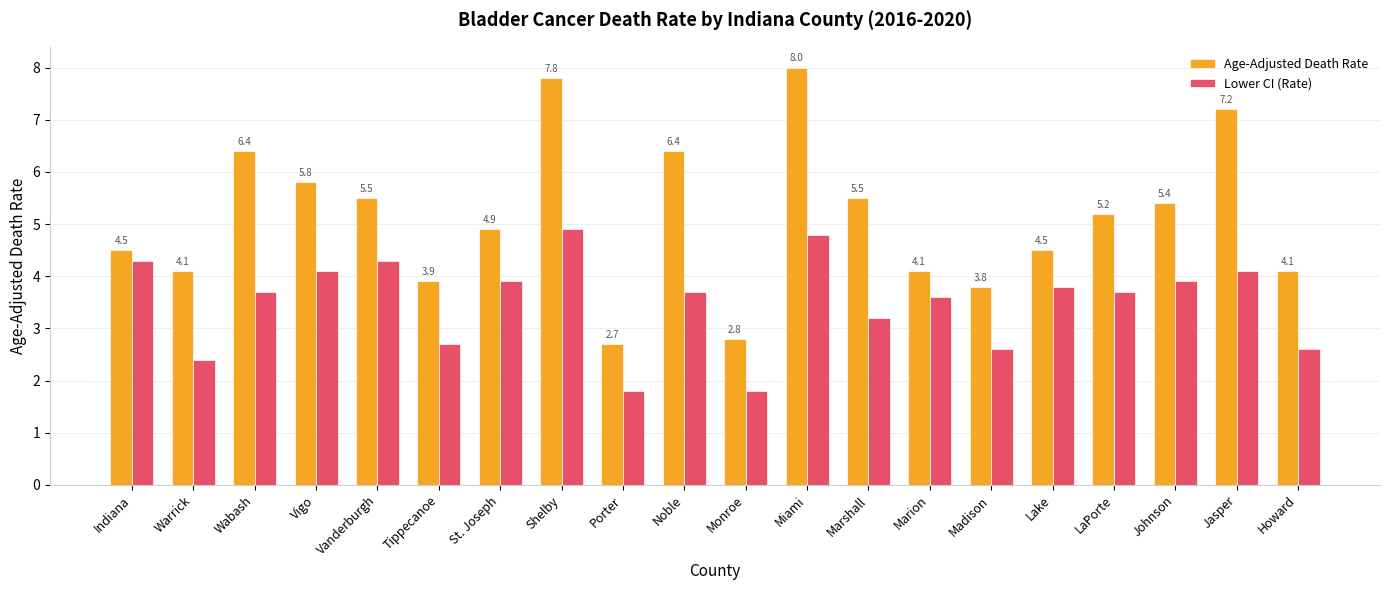

Is it true that Lower CI (Rate) equals 3.2 at Marshall?

True